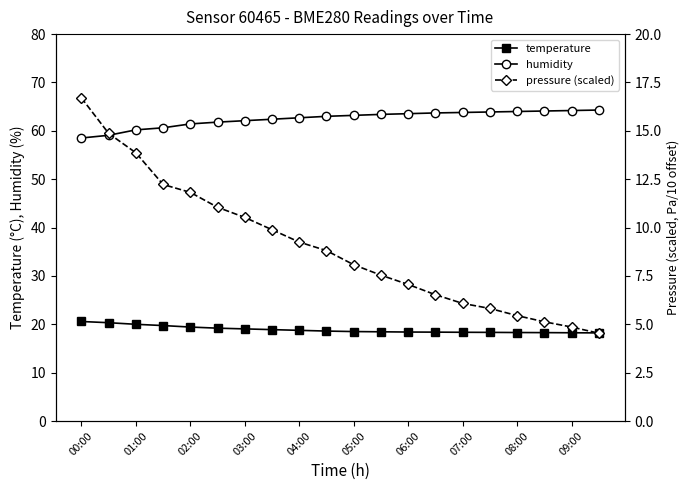

What is the minimum value for humidity?

58.5